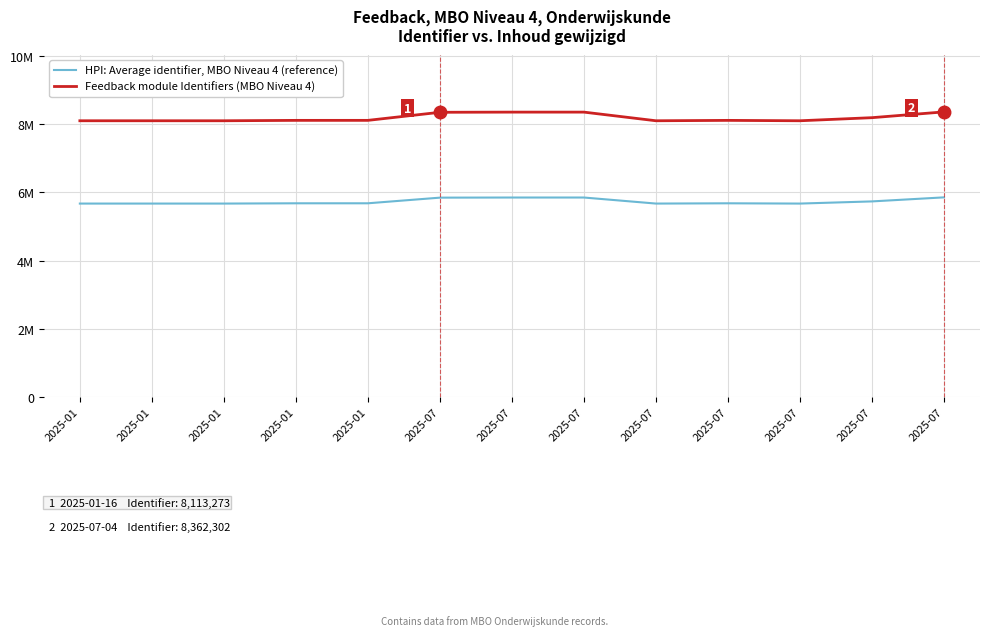

What are all the series names shown in the legend?

HPI: Average identifier, MBO Niveau 4 (reference), Feedback module Identifiers (MBO Niveau 4)